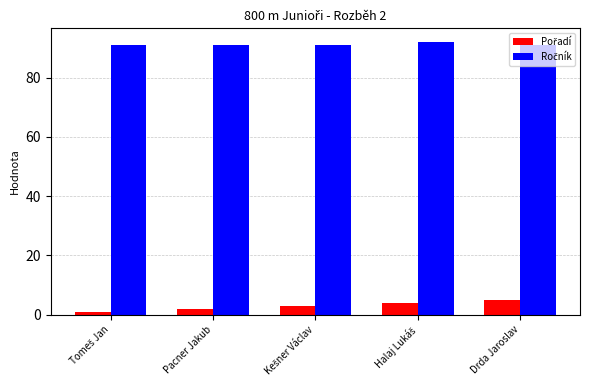

At how many categories does at least one series exceed 8?

5